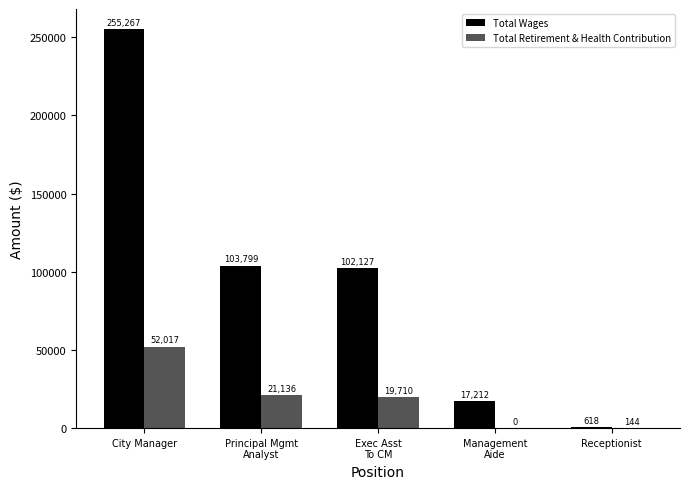

At which category is the sum across all series the highest?

City Manager